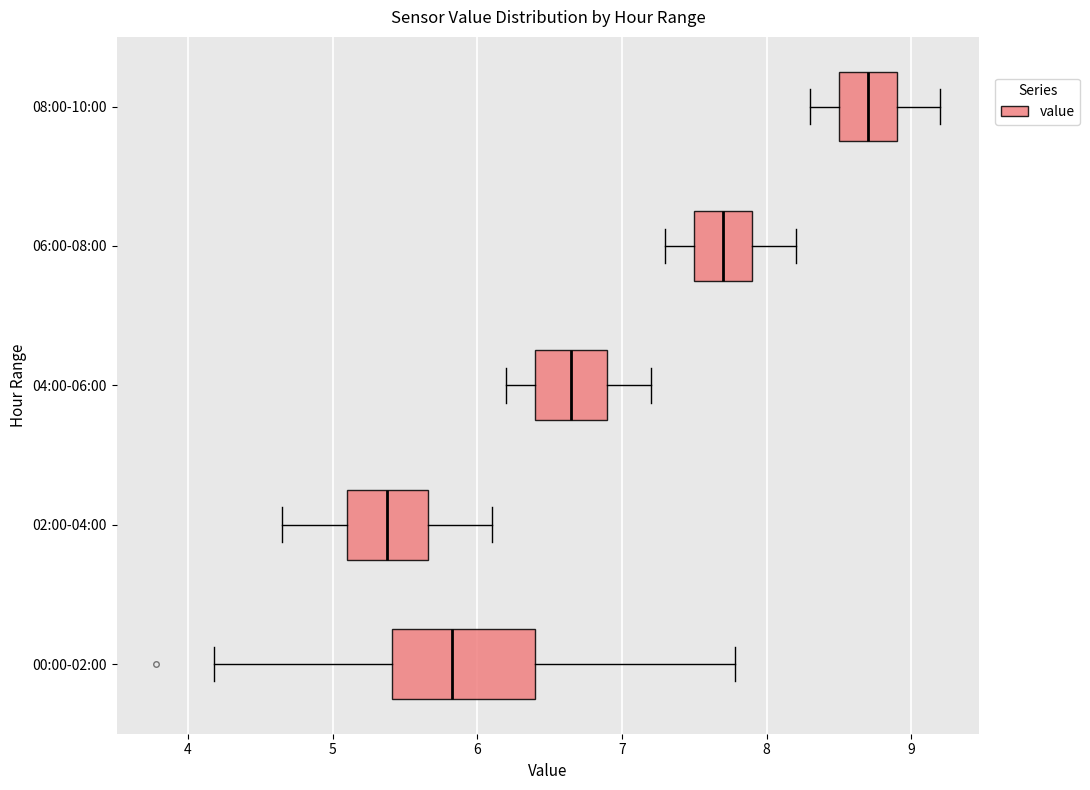

Which box has the furthest to the right median line?

08:00-10:00